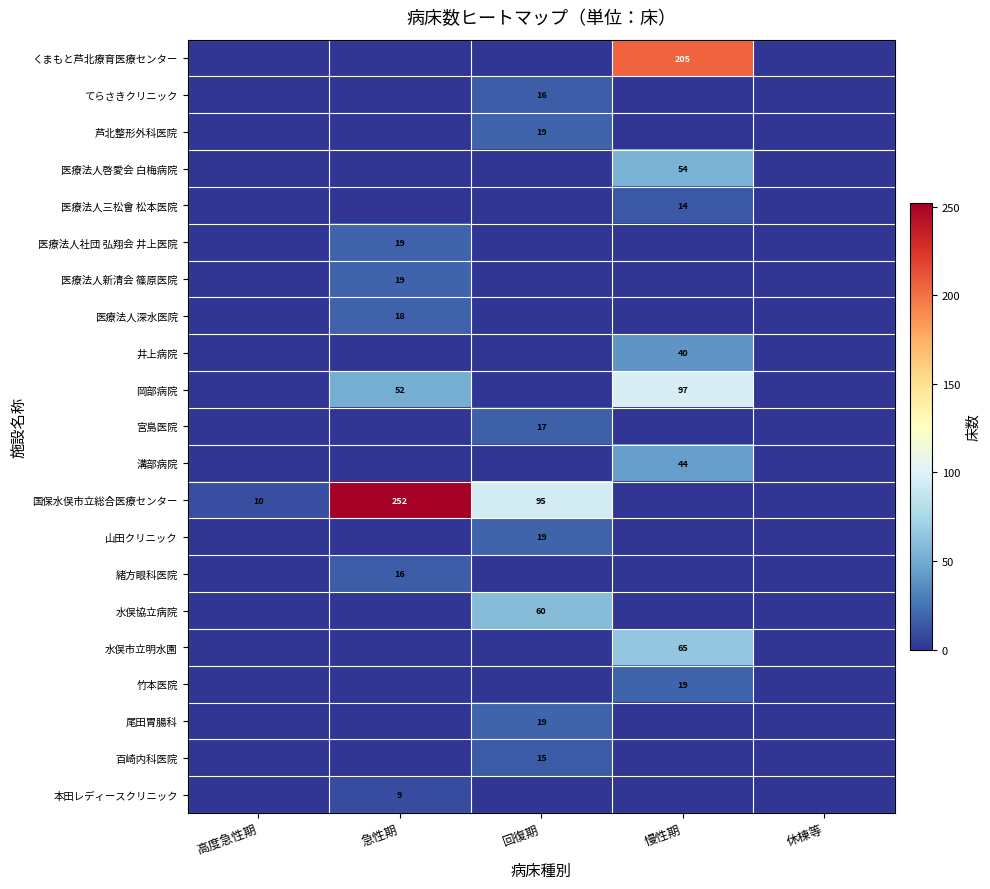

At which label does 尾田胃腸科 reach its minimum?

高度急性期